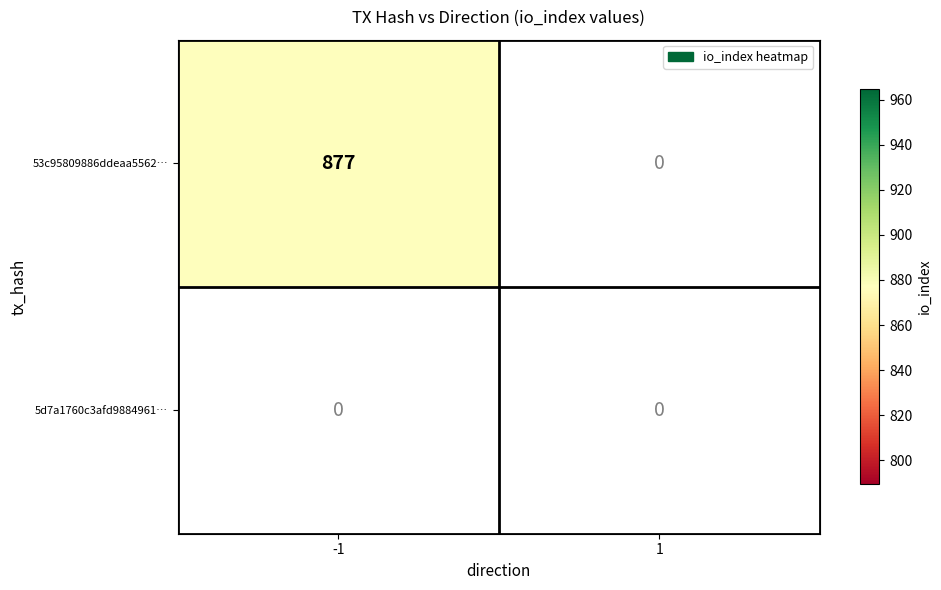

True or false: 53c95809886ddeaa5562f99743332109c2e7d91 has a value of 0 at 1.

True